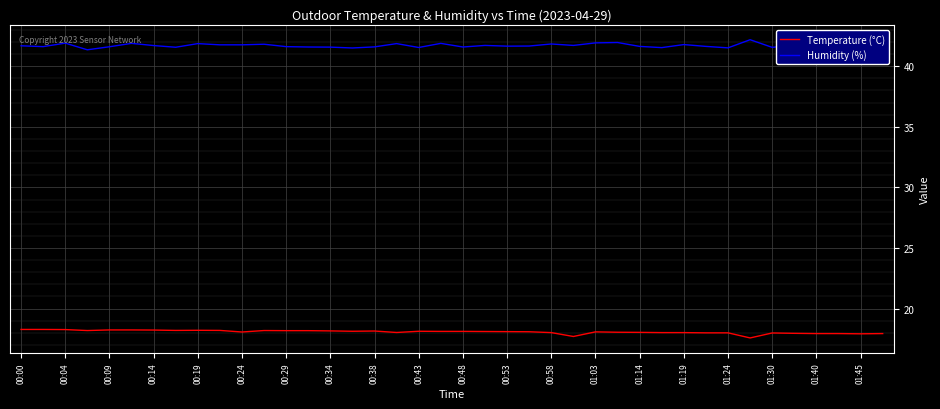

What is the difference between the maximum and minimum values in the Temperature (°C) series?

0.7